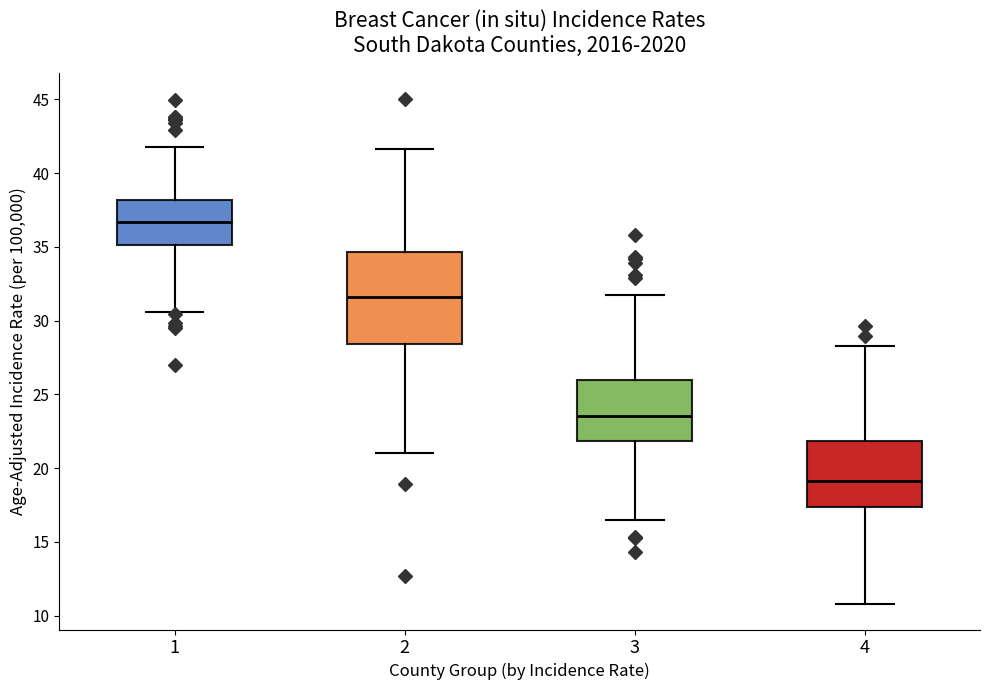

Which box is the tallest, from its lower edge to its upper edge?

2